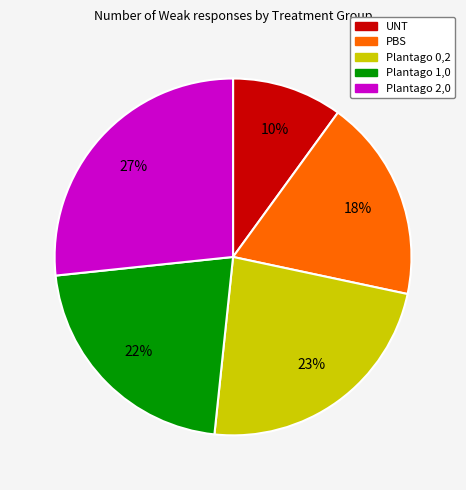

Between UNT and Plantago 1,0, which is larger?

Plantago 1,0